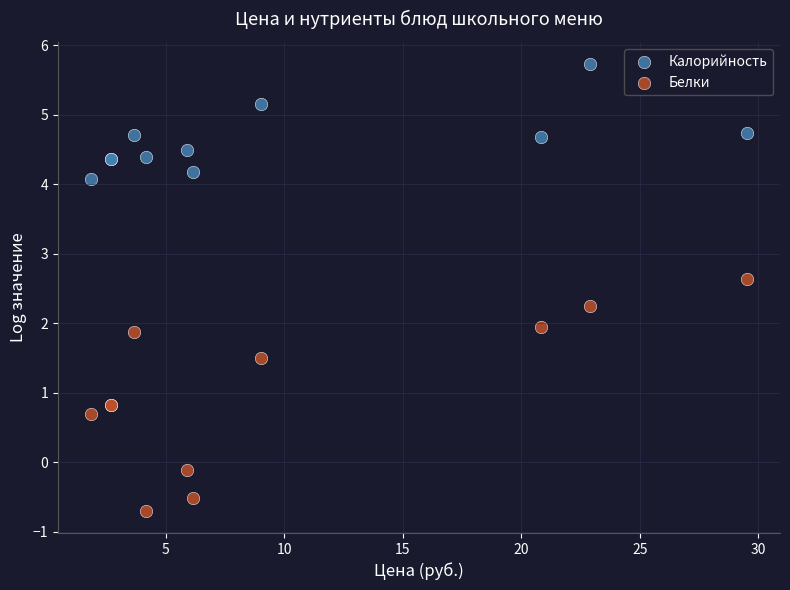

Which series contains the lowest Y value?

Белки